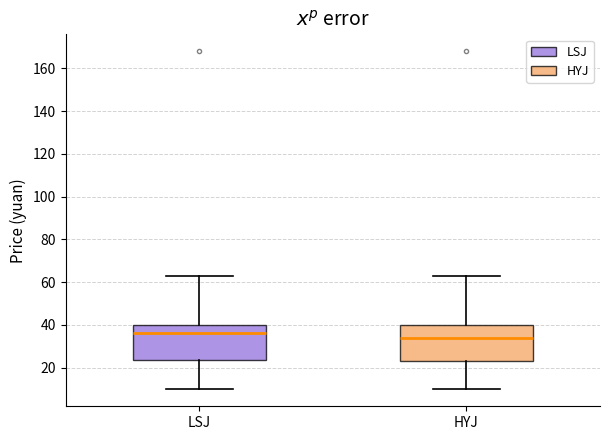

Where is the lower edge of the box for LSJ on the y-axis? The values are not printed on the chart, so give them approximately, as read against the axis.

24